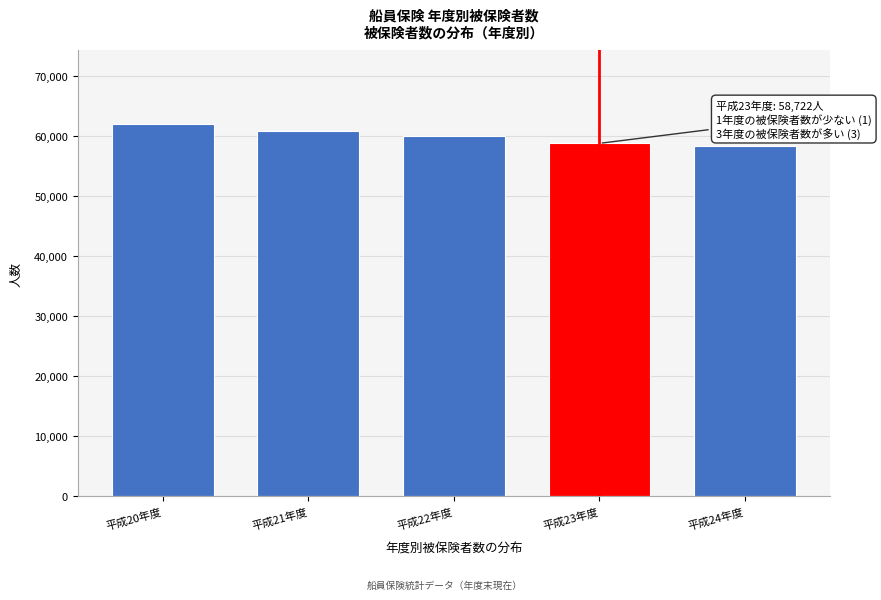

Reading left to right, transcribe all the data shown in this chart.

61868	60848	59981	58722	58231